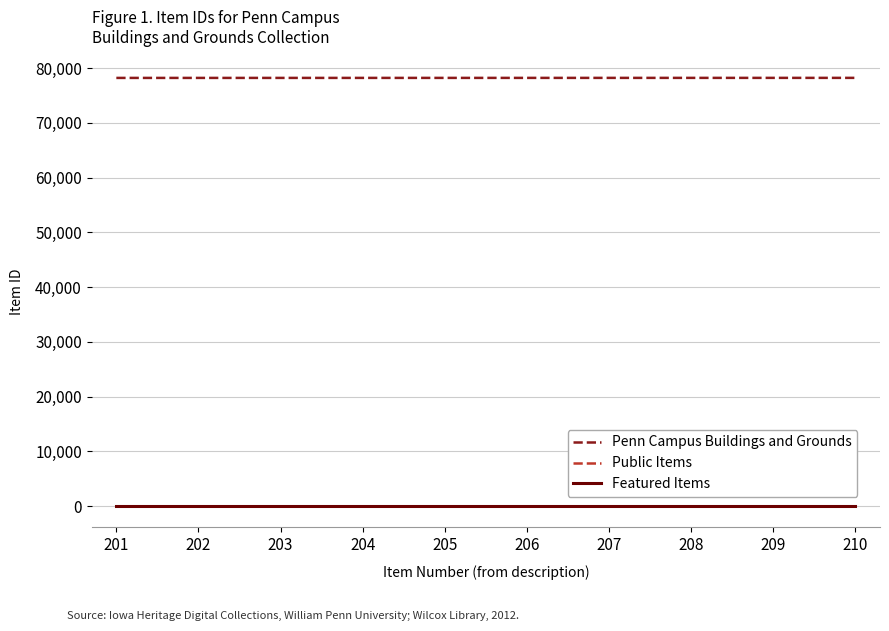

True or false: Penn Campus Buildings and Grounds and Featured Items intersect in this chart.

False